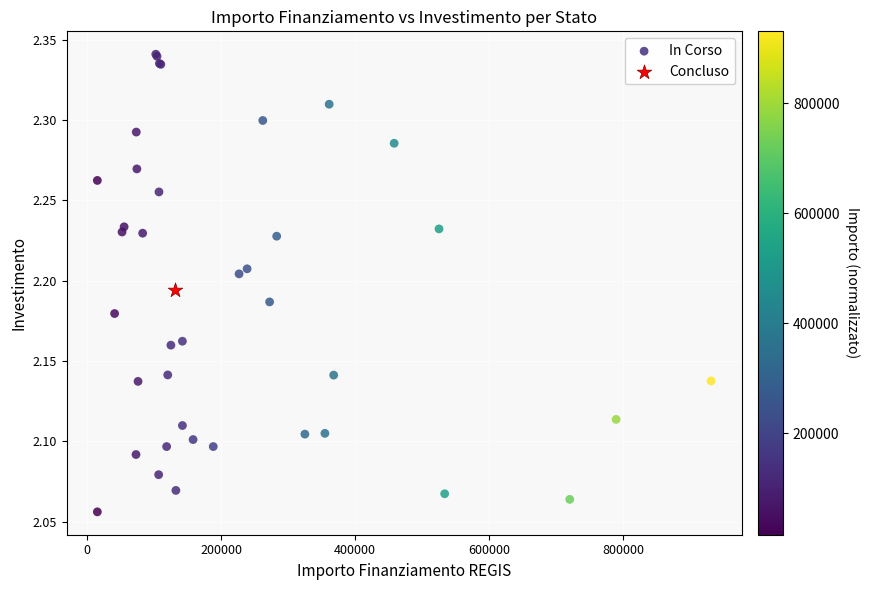

What are all the series names shown in the legend?

In Corso, Concluso